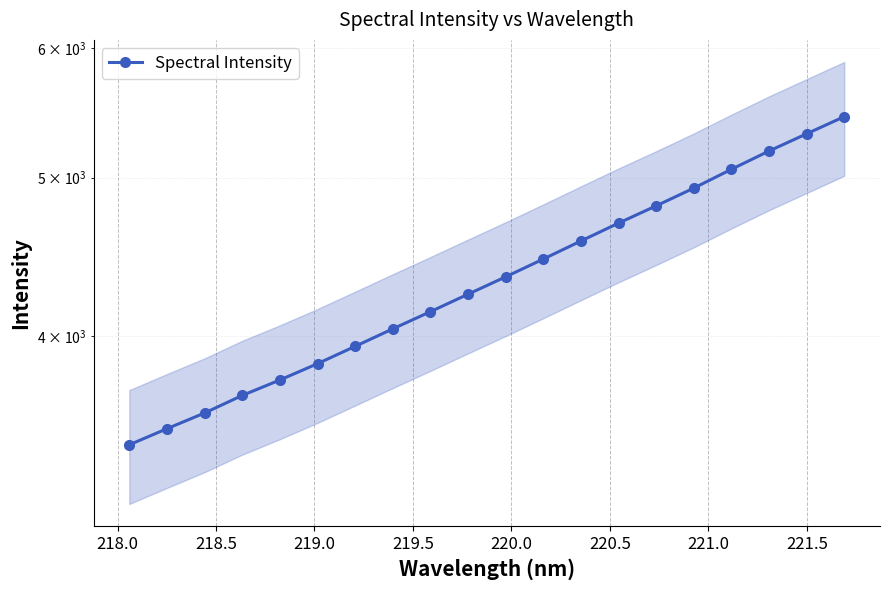

True or false: the data has more than 2 interior local peaks.

False